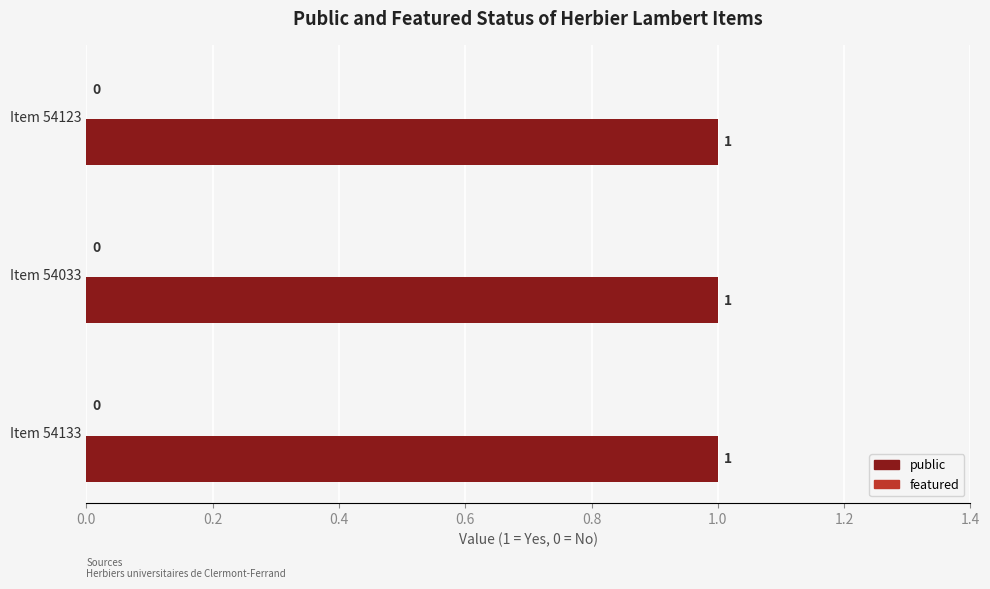

What is the sum of all values?

3